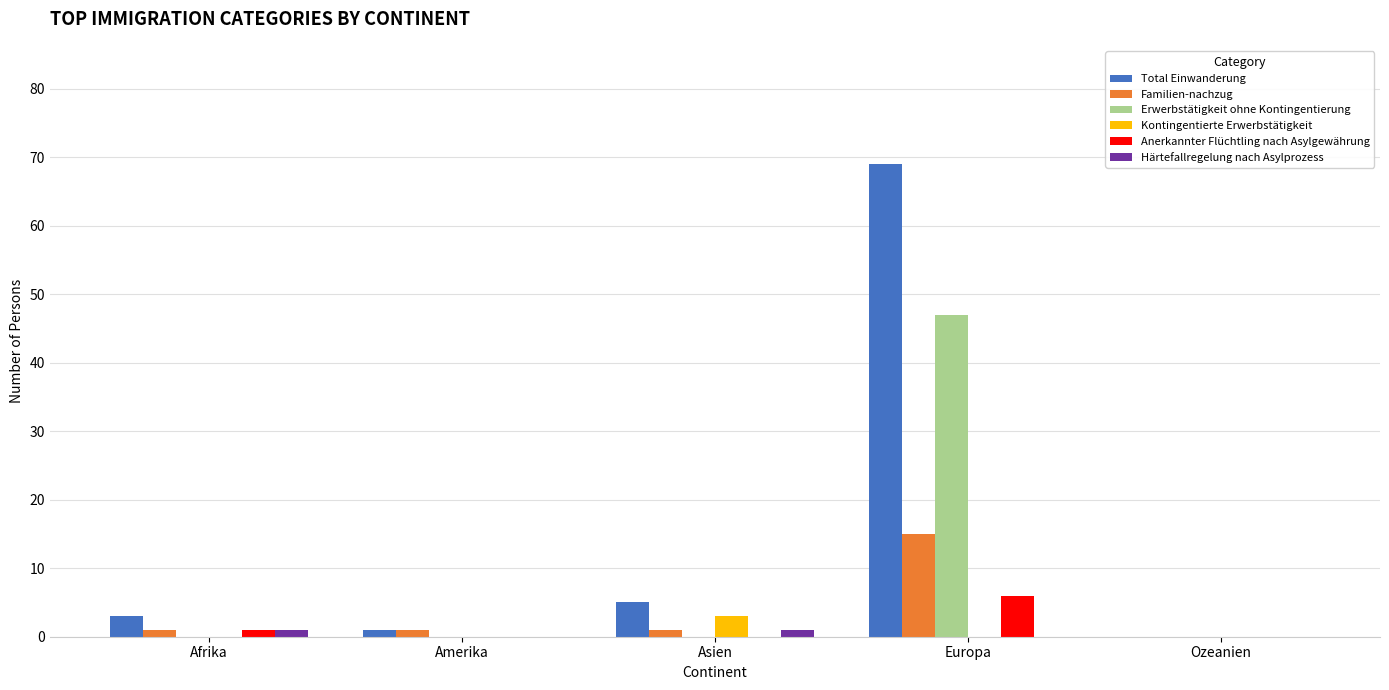

Which label corresponds to the largest value in the chart?

Europa